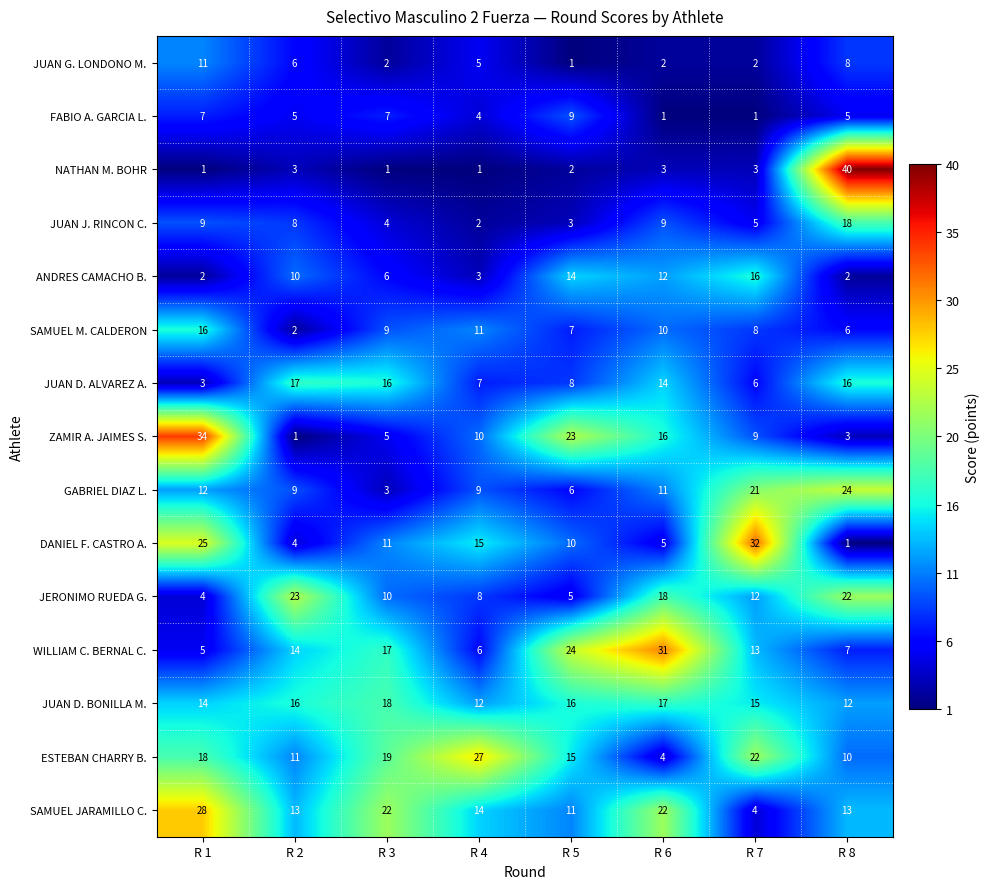

At how many categories does at least one series exceed 10?

8